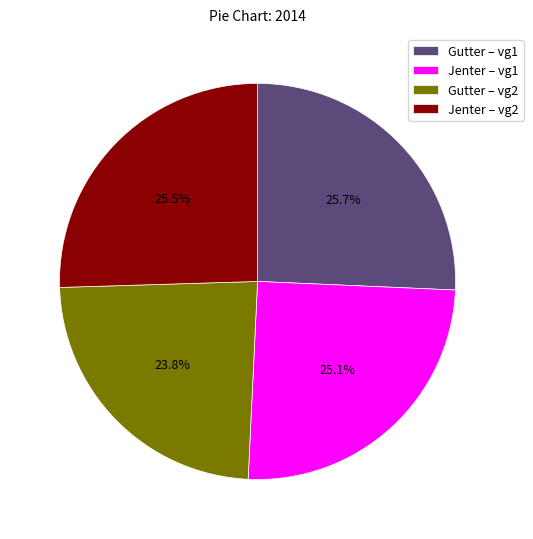

Combined, do Jenter – vg1 and Gutter – vg2 account for over 50%?

No